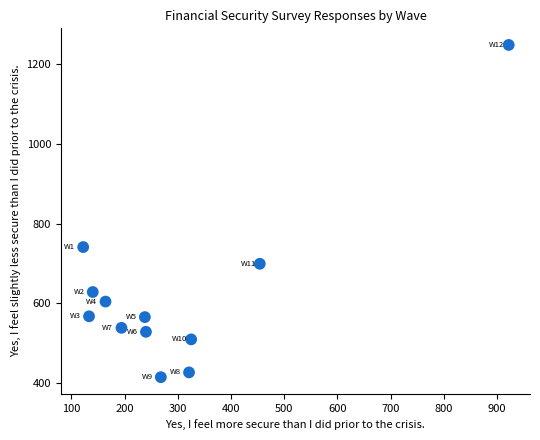

What is the range of X values (max minus min)?

800